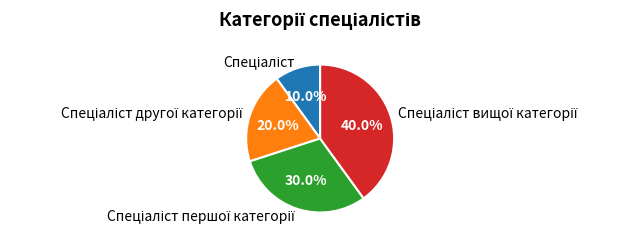

Does any single category account for the majority?

No